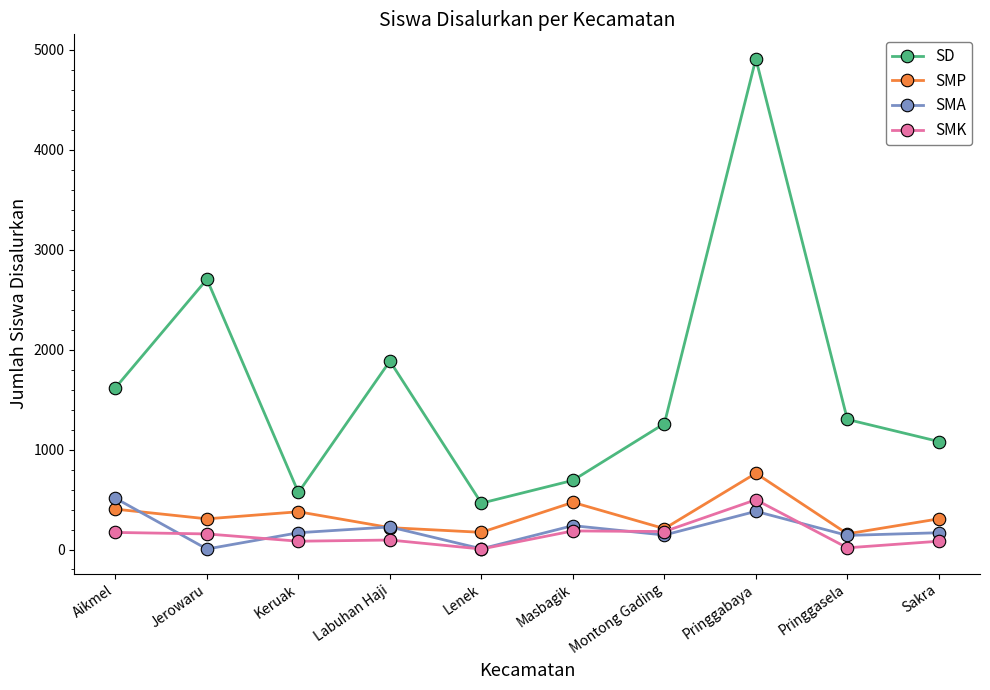

Is the value of SD at Lenek greater than the value of SMA at Pringgabaya?

Yes